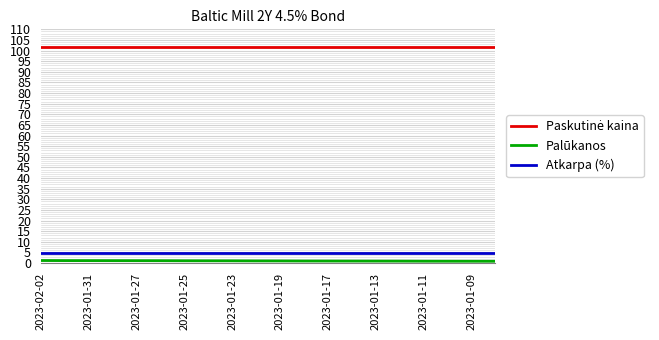

What is the greatest value displayed?

101.6